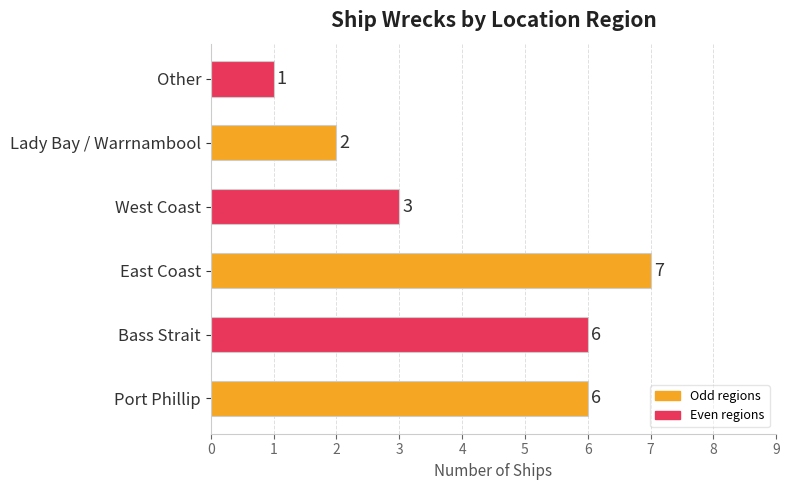

What is the difference between the maximum and minimum values?

6